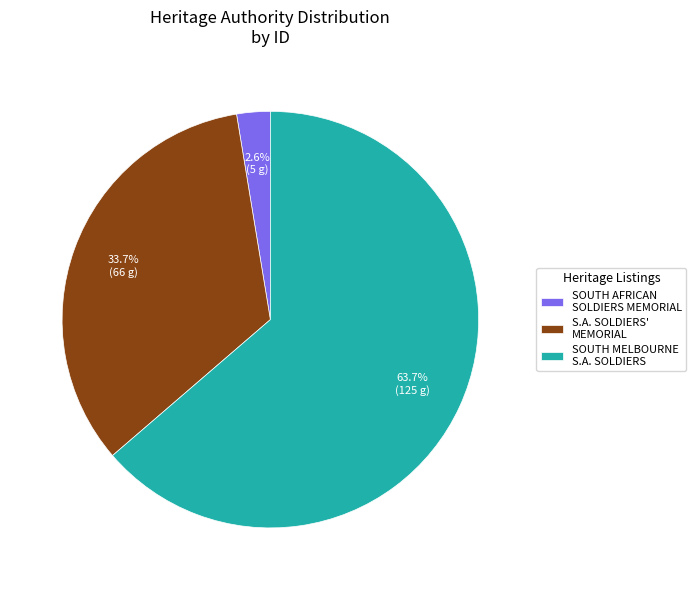

Which slice is the smallest?

SOUTH AFRICAN SOLDIERS MEMORIAL